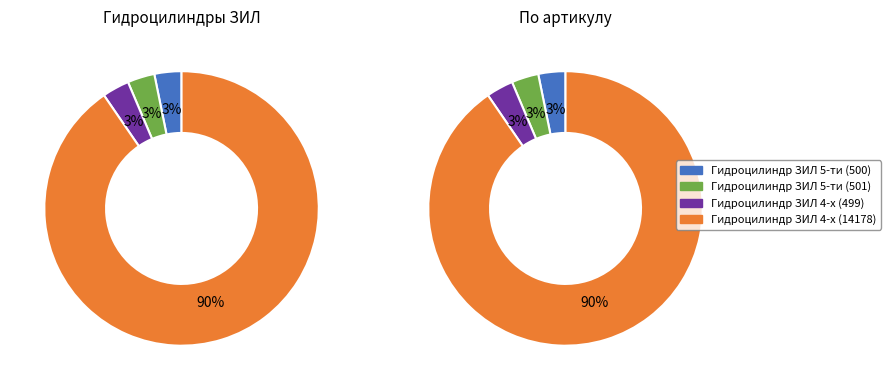

Which series has the largest range (max minus min)?

500